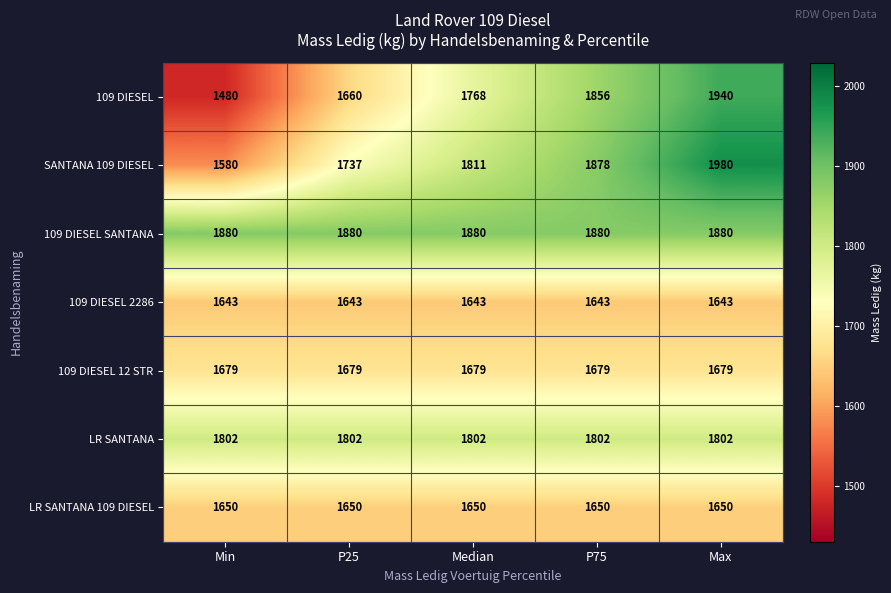

Which series has the largest total across all categories?

109 DIESEL SANTANA